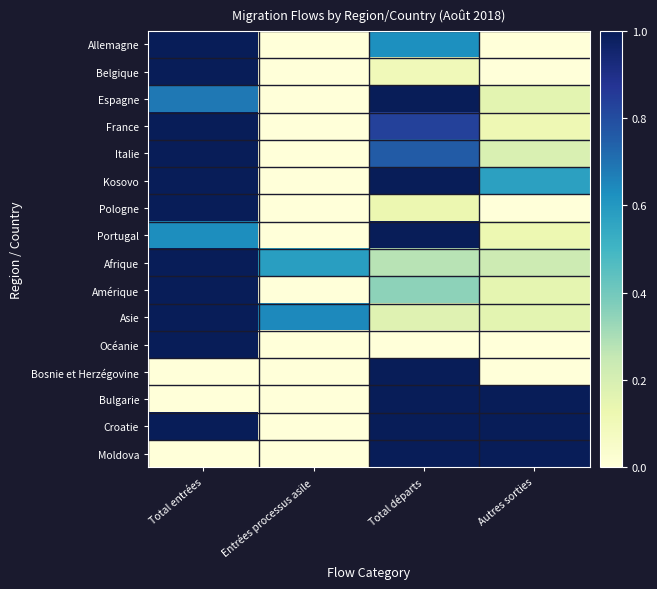

Reading right to left, transcribe all the data shown in this chart.

Allemagne: Autres sorties=0.0	Total départs=0.6	Entrées processus asile=0.0	Total entrées=1.0
Belgique: Autres sorties=0.0	Total départs=0.1	Entrées processus asile=0.0	Total entrées=1.0
Espagne: Autres sorties=0.2	Total départs=1.0	Entrées processus asile=0.0	Total entrées=0.7
France: Autres sorties=0.1	Total départs=0.8	Entrées processus asile=0.0	Total entrées=1.0
Italie: Autres sorties=0.2	Total départs=0.8	Entrées processus asile=0.0	Total entrées=1.0
Kosovo: Autres sorties=0.6	Total départs=1.0	Entrées processus asile=0.0	Total entrées=1.0
Pologne: Autres sorties=0.0	Total départs=0.1	Entrées processus asile=0.0	Total entrées=1.0
Portugal: Autres sorties=0.1	Total départs=1.0	Entrées processus asile=0.0	Total entrées=0.6
Afrique: Autres sorties=0.2	Total départs=0.3	Entrées processus asile=0.6	Total entrées=1.0
Amérique: Autres sorties=0.1	Total départs=0.3	Entrées processus asile=0.0	Total entrées=1.0
Asie: Autres sorties=0.2	Total départs=0.2	Entrées processus asile=0.6	Total entrées=1.0
Océanie: Autres sorties=0.0	Total départs=0.0	Entrées processus asile=0.0	Total entrées=1.0
Bosnie et Herzégovine: Autres sorties=0.0	Total départs=1.0	Entrées processus asile=0.0	Total entrées=0.0
Bulgarie: Autres sorties=1.0	Total départs=1.0	Entrées processus asile=0.0	Total entrées=0.0
Croatie: Autres sorties=1.0	Total départs=1.0	Entrées processus asile=0.0	Total entrées=1.0
Moldova: Autres sorties=1.0	Total départs=1.0	Entrées processus asile=0.0	Total entrées=0.0